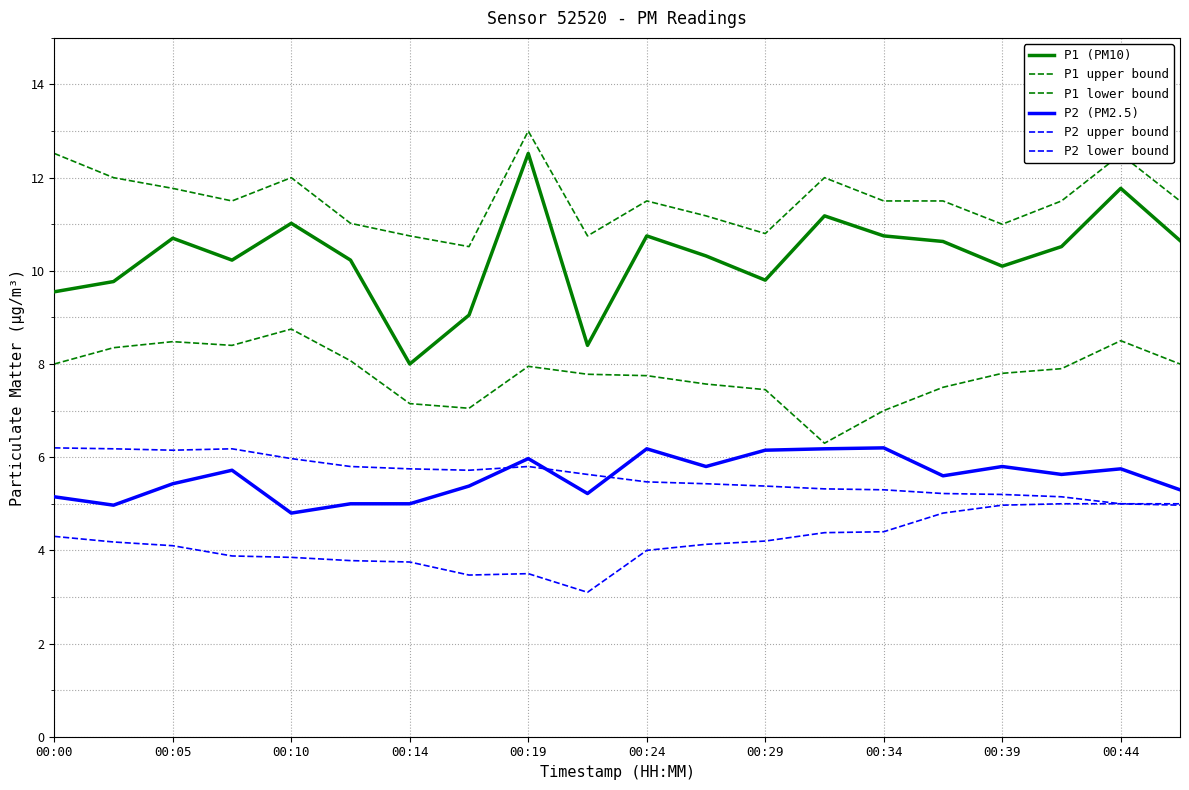

In P2 (PM2.5), how many points are lower than both neighbors (excluding endpoints)?

6